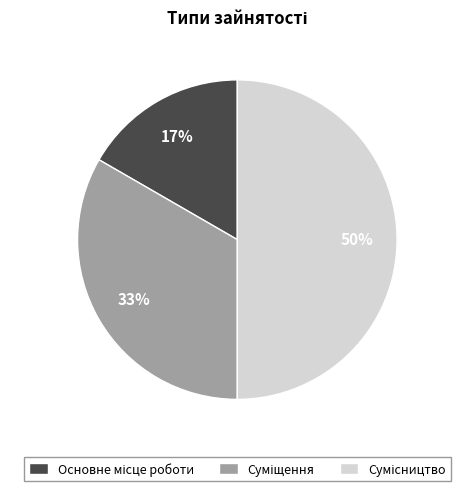

To the nearest percent, what is the difference between the largest and smallest slice percentages?

33%